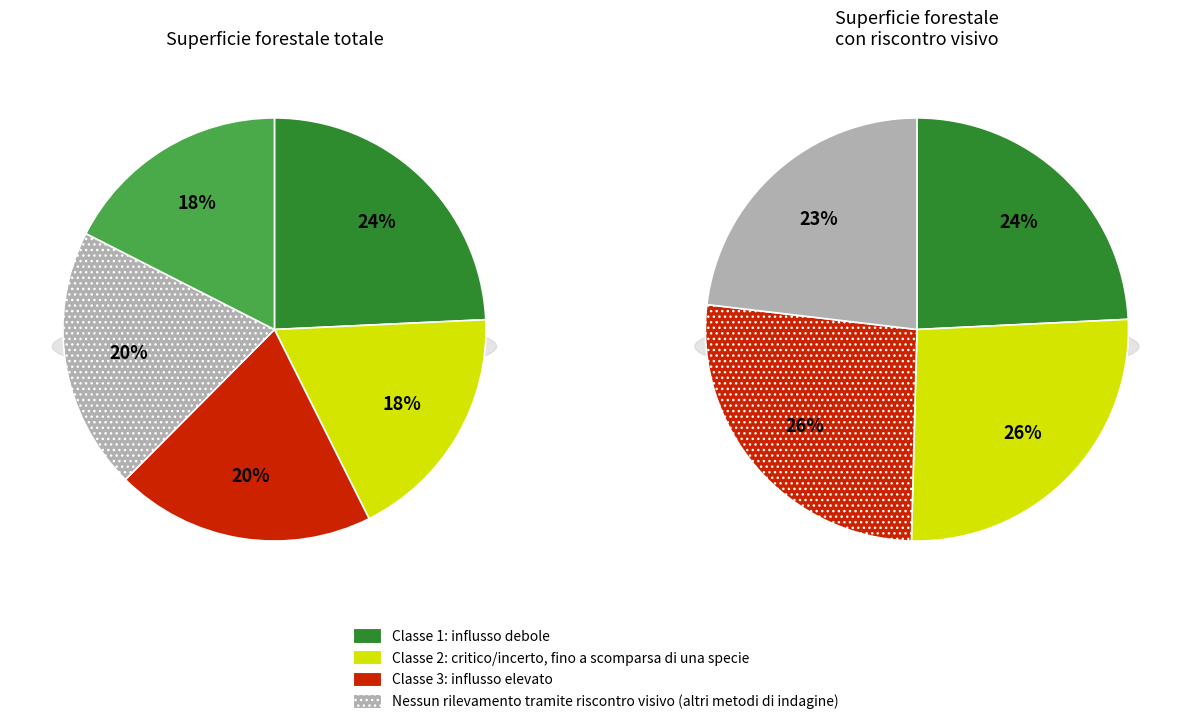

Does any single category account for the majority?

No